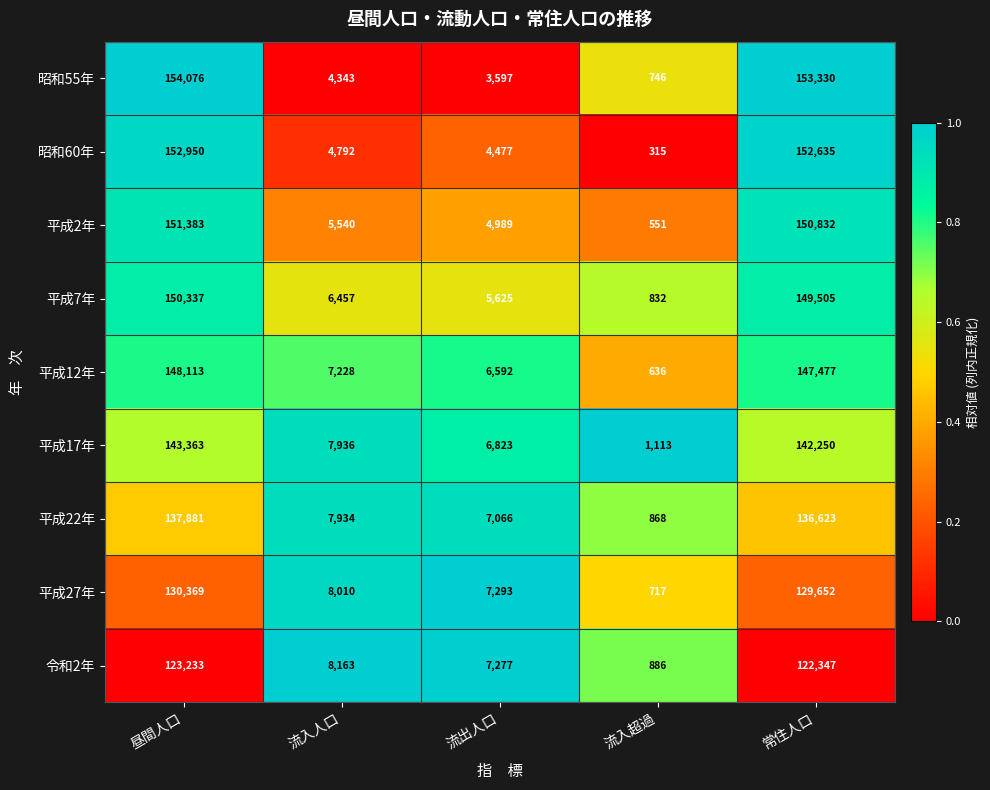

True or false: 昭和55年 has a value of 88977 at 昼間人口.

False